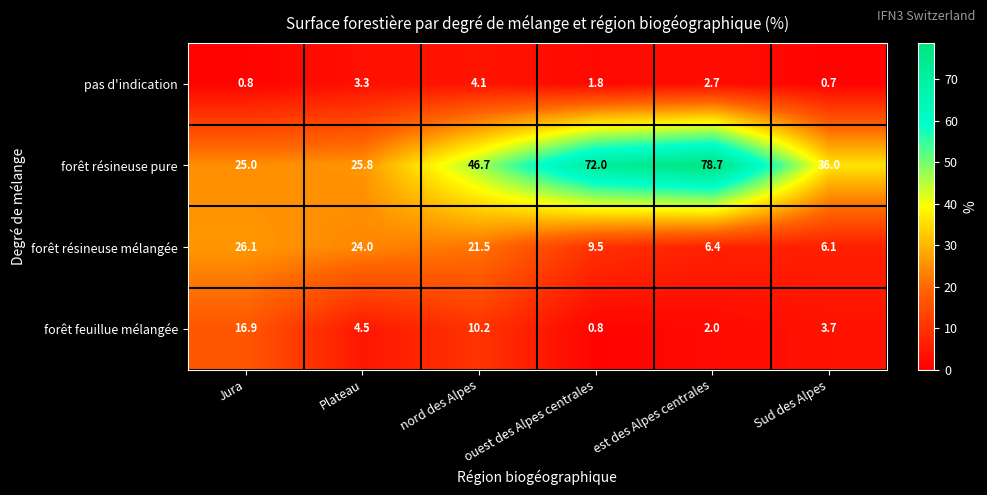

How many values in the forêt feuillue mélangée series exceed 4?

3